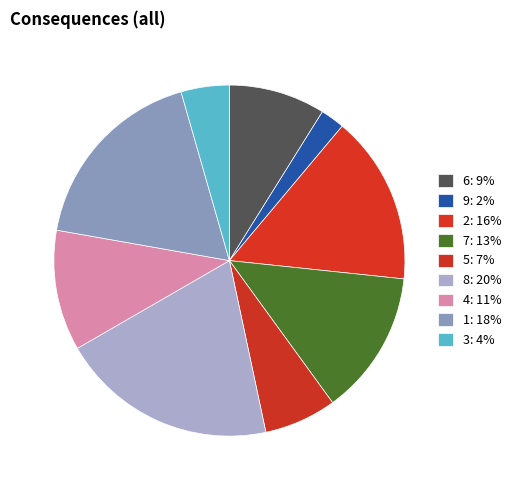

Between 9 and 5, which is larger?

5